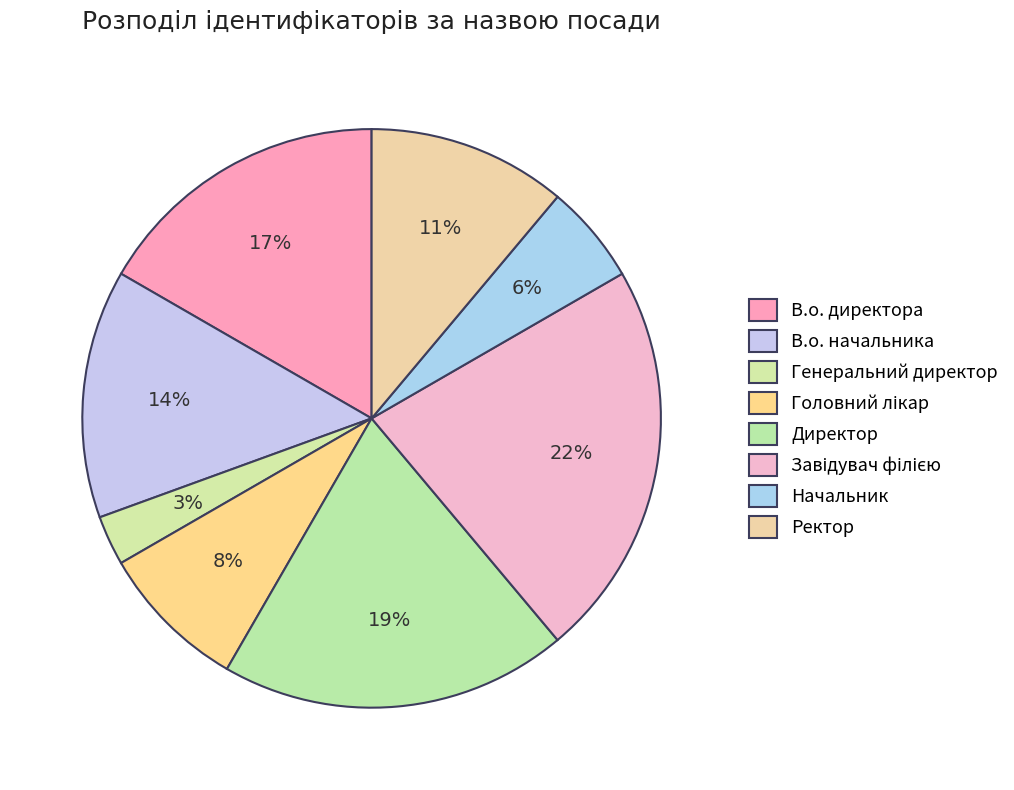

Rank the categories by value from lowest to highest.

Генеральний директор, Начальник, Головний лікар, Ректор, В.о. начальника, В.о. директора, Директор, Завідувач філією